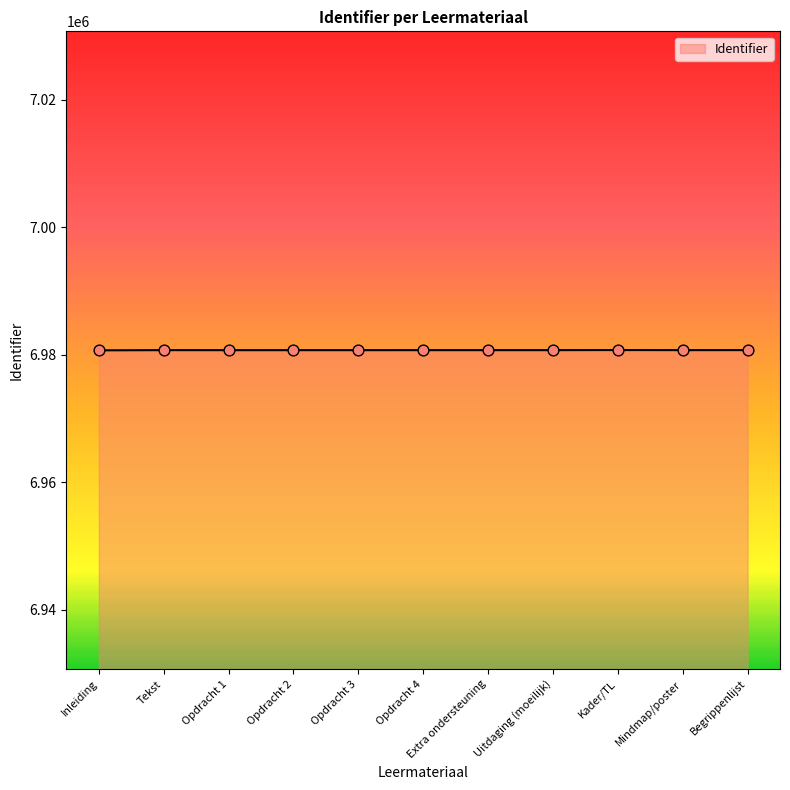

What is the change in value from Inleiding to Opdracht 1?

+26